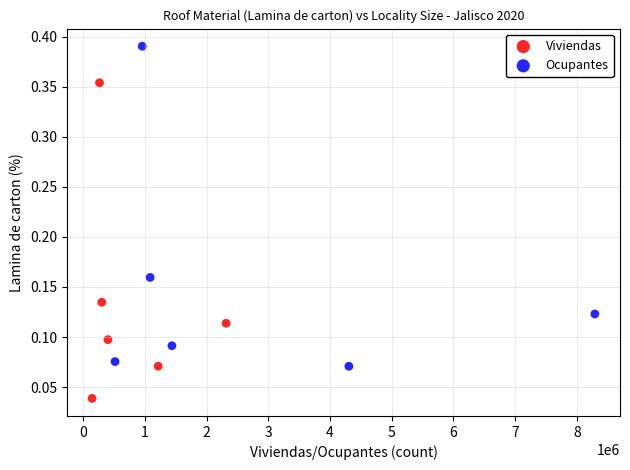

Which series reaches the minimum Y coordinate?

Viviendas